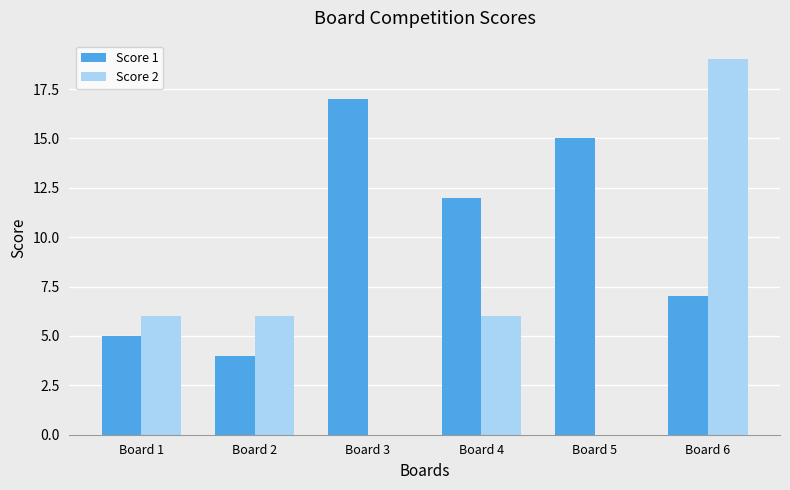

How many categories are shown in the chart?

6